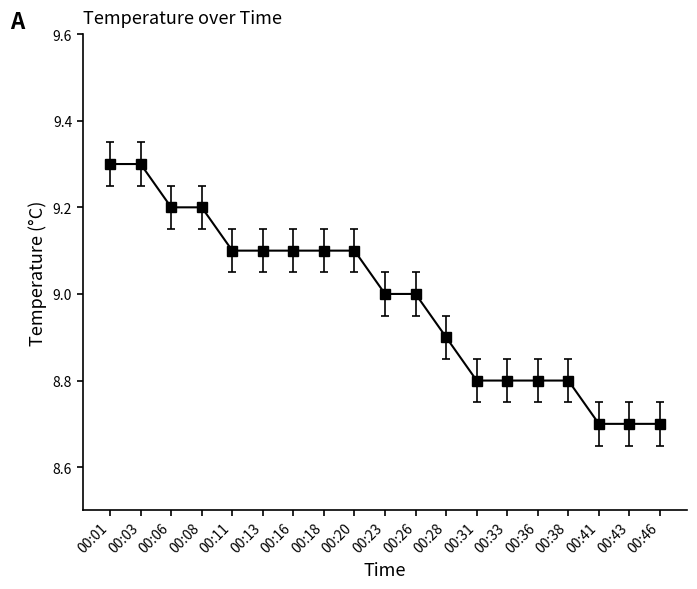

What is the value of the 14th point from the left?

8.8